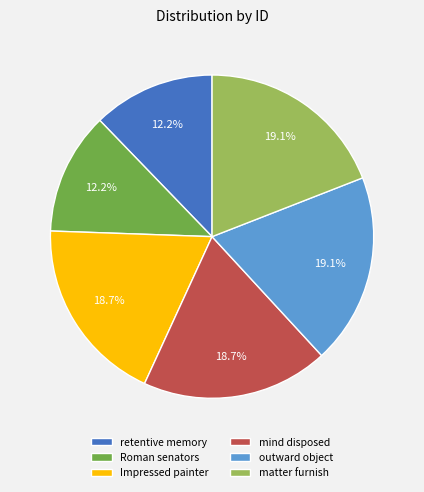

Is the sum of mind disposed and retentive memory greater than half?

No